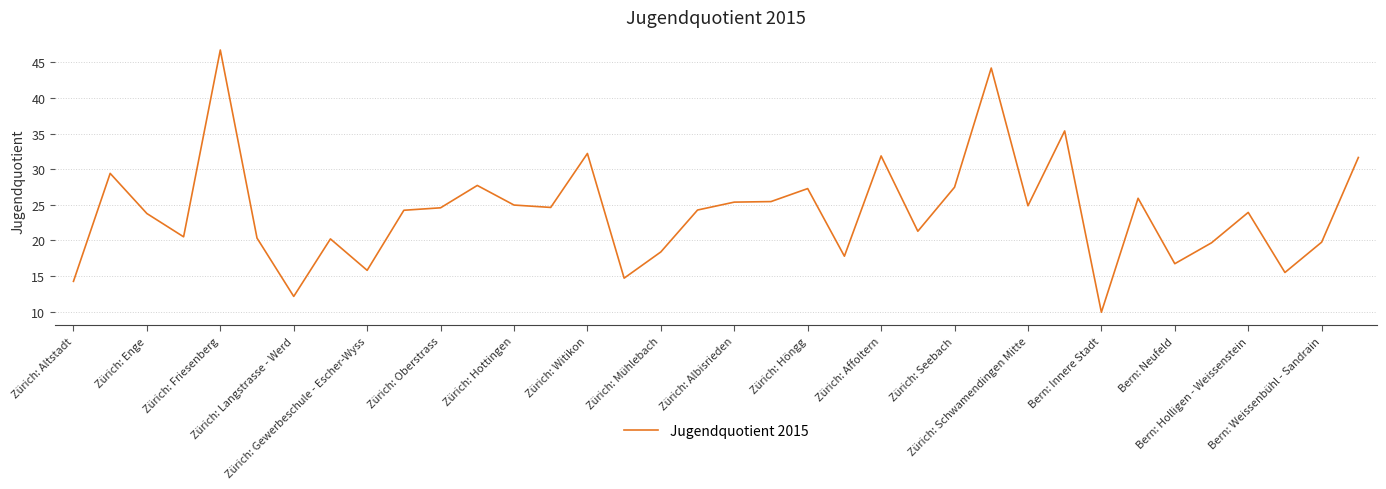

What is the smallest value displayed?

9.9